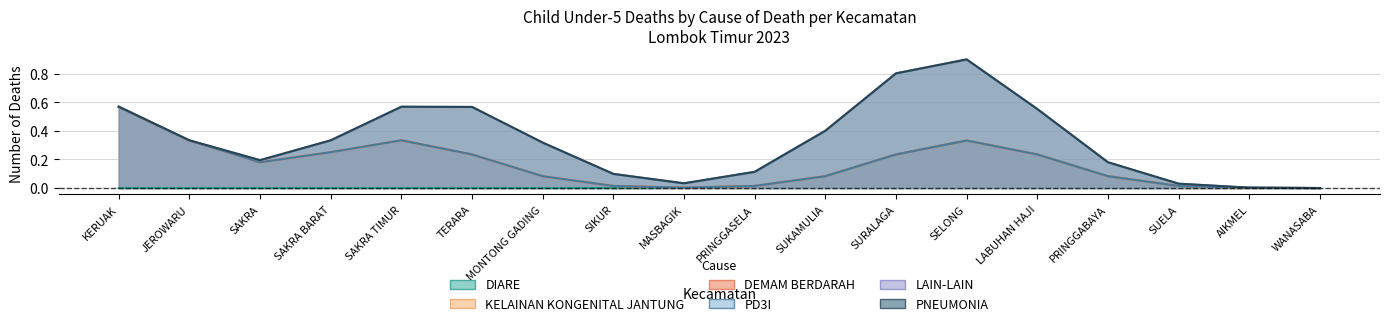

Which has a higher value, AIKMEL or WANASABA?

AIKMEL